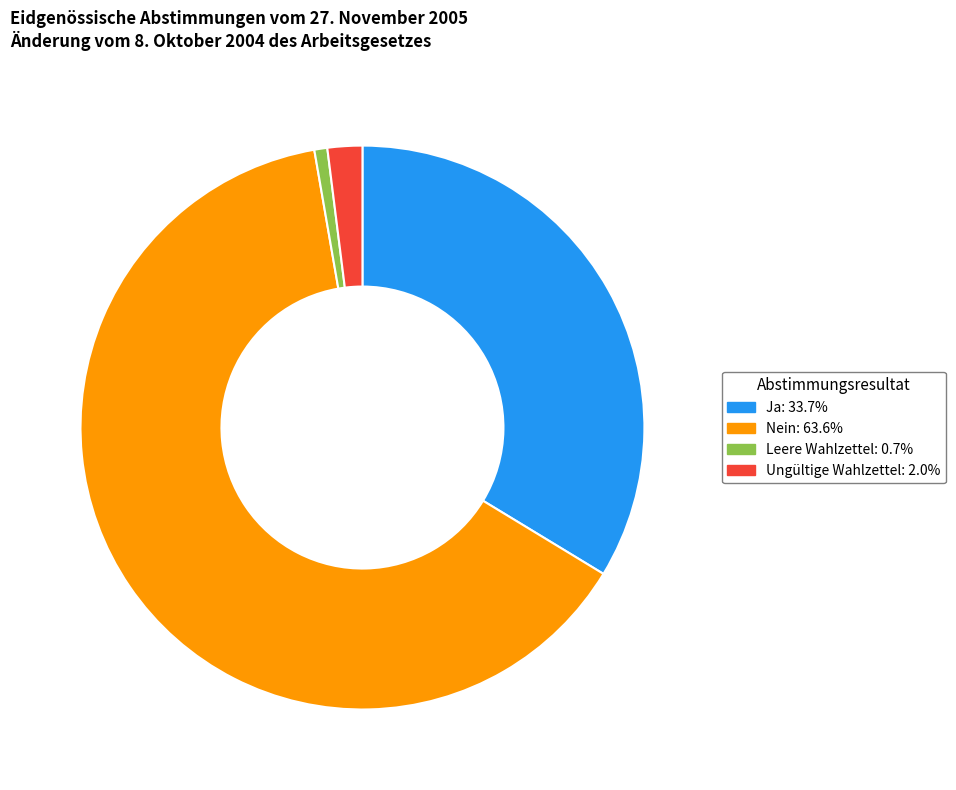

Which slice is the largest?

Nein